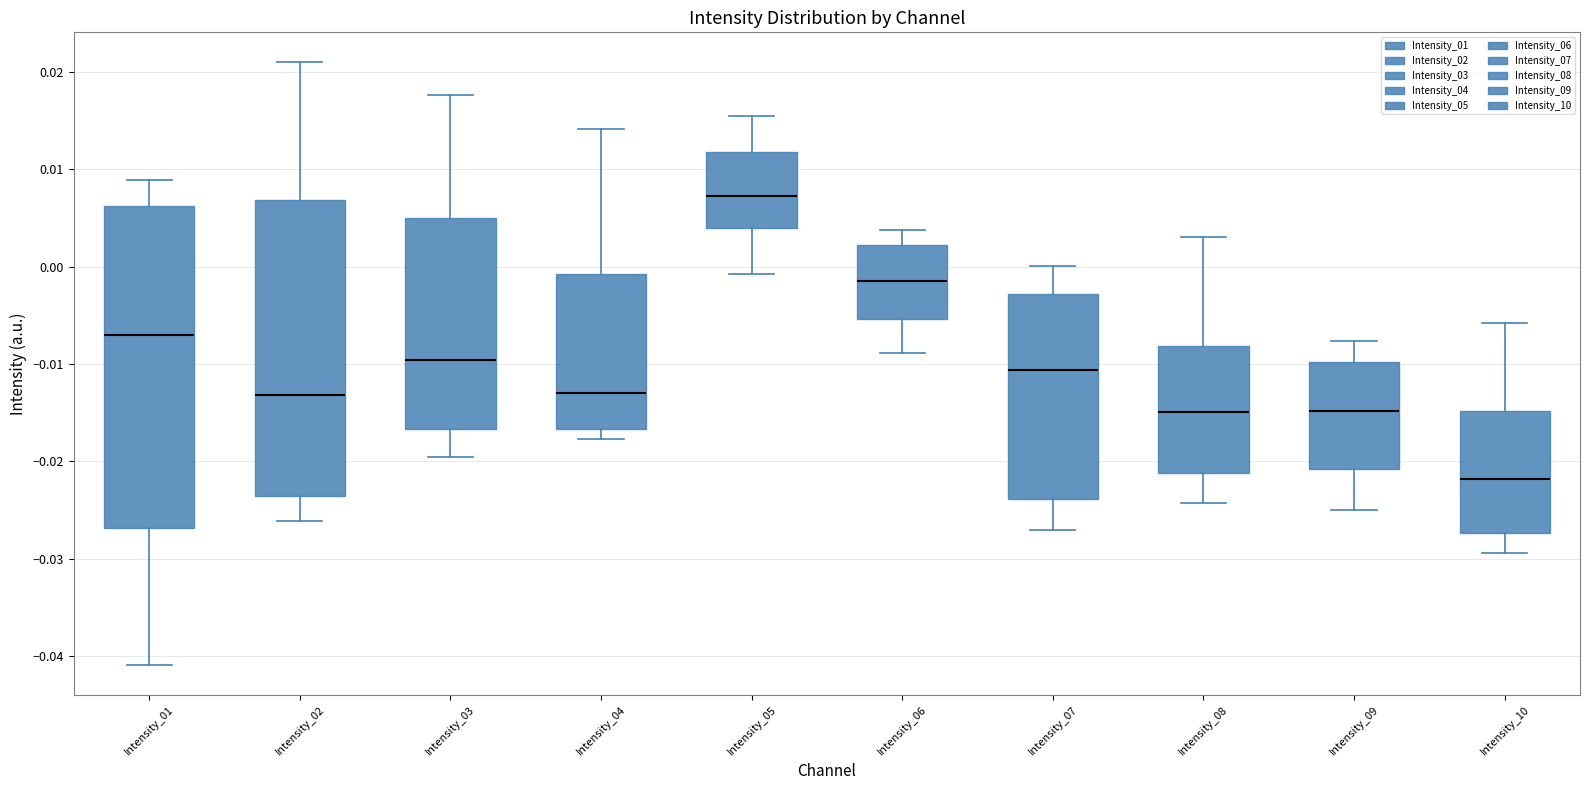

Comparing the boxes themselves (not the whiskers), which one is the tallest?

Intensity_01